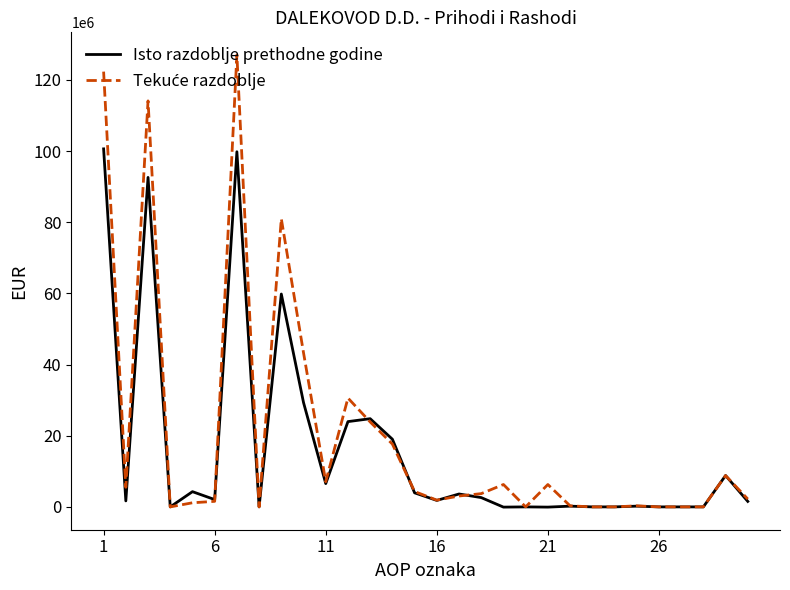

What is the maximum value shown in the chart?

127043502